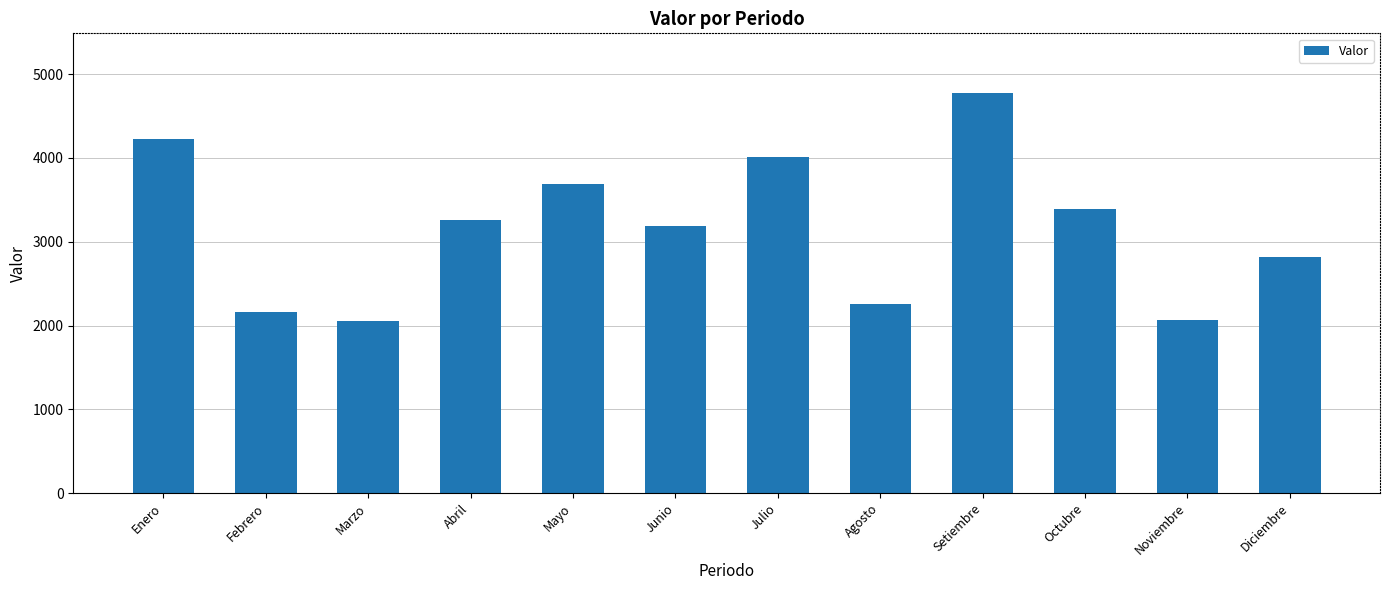

What position from the left is Julio?

7